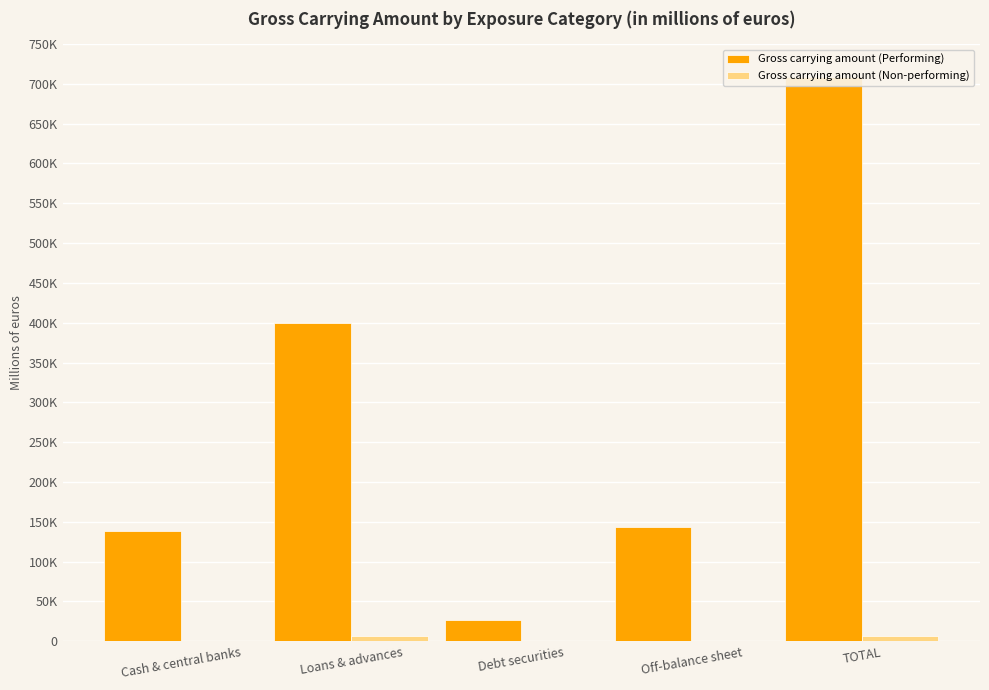

What are all the series names shown in the legend?

Gross carrying amount (Performing), Gross carrying amount (Non-performing)